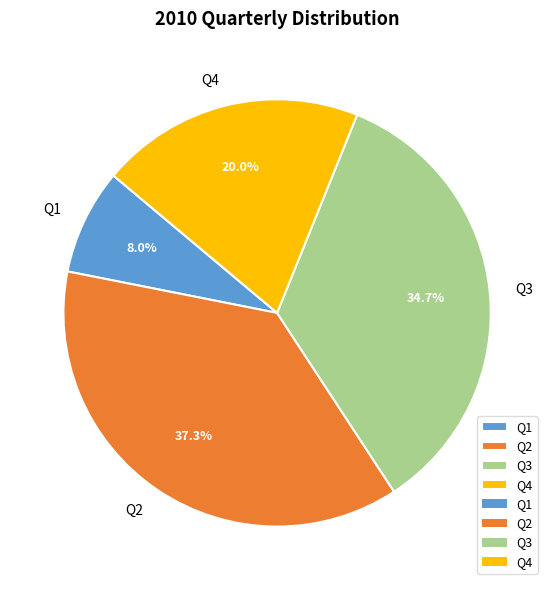

Rank the categories by value from lowest to highest.

Q1, Q4, Q3, Q2